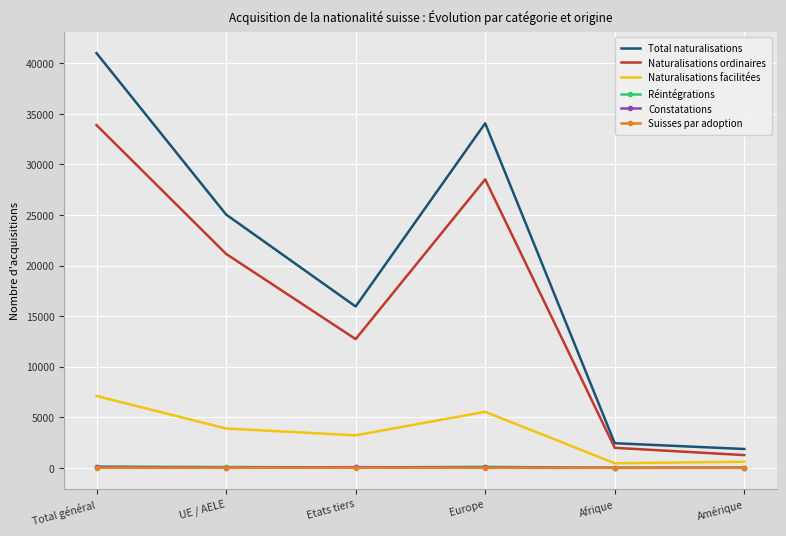

Between Total général and Etats tiers, which series saw the biggest shift?

Total naturalisations